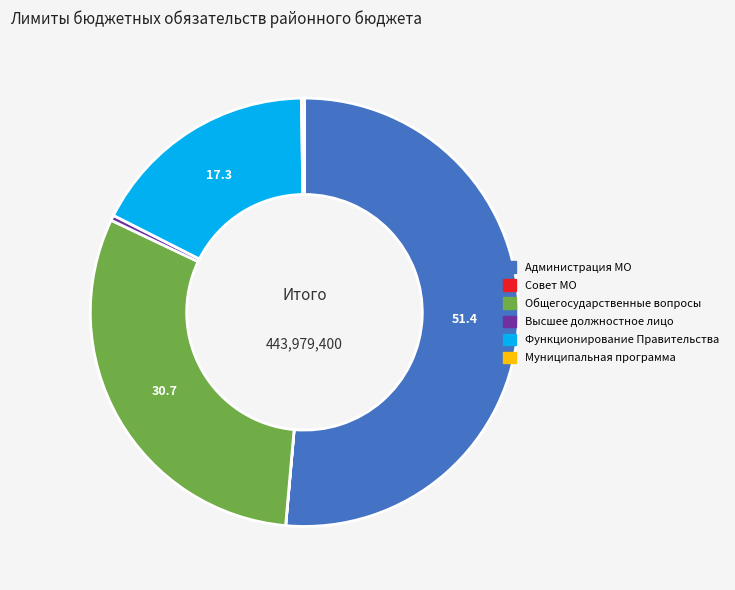

The Высшее должностное лицо slice represents 11% of the pie. True or false?

False